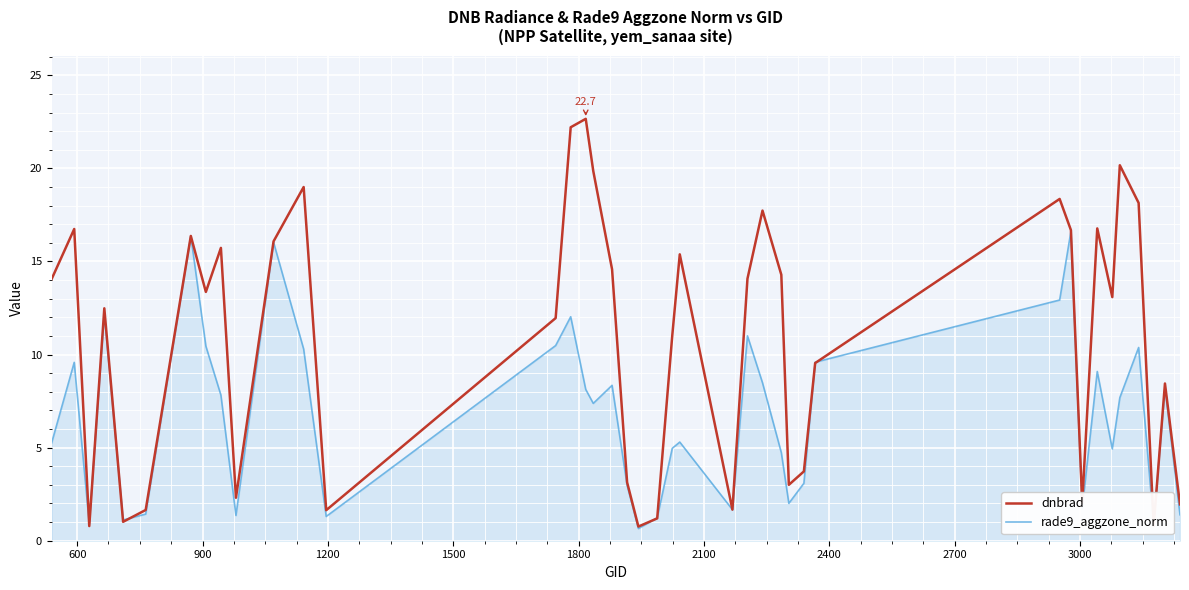

Which series has the widest spread of values?

dnbrad